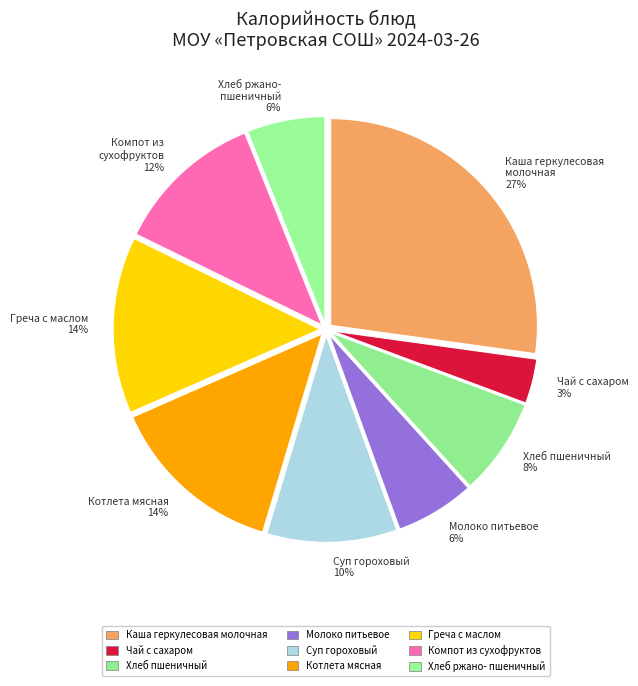

The Хлеб ржано- пшеничный 6% slice represents 13% of the pie. True or false?

False